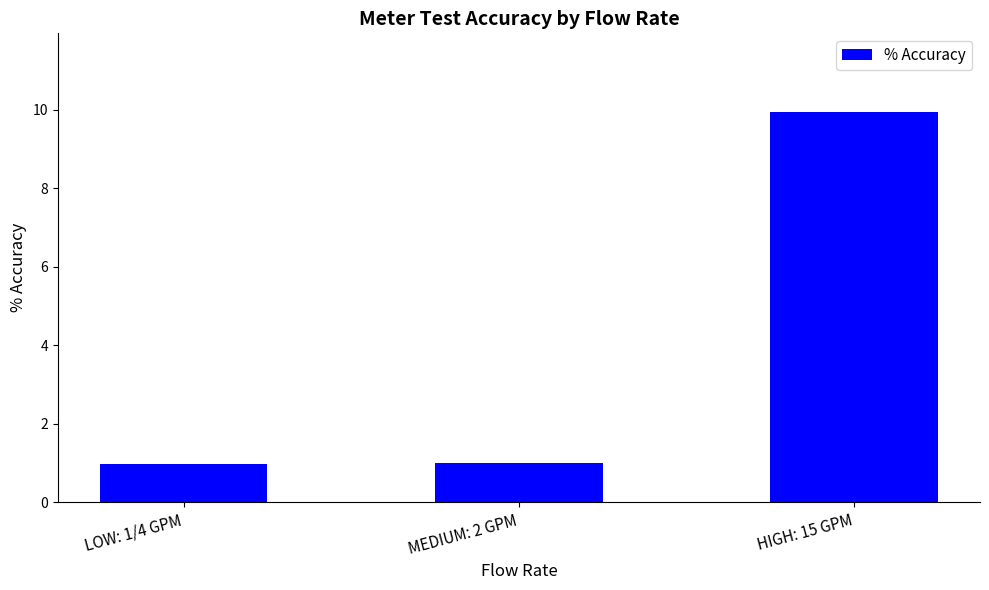

Between LOW: 1/4 GPM and HIGH: 15 GPM, which is larger?

HIGH: 15 GPM